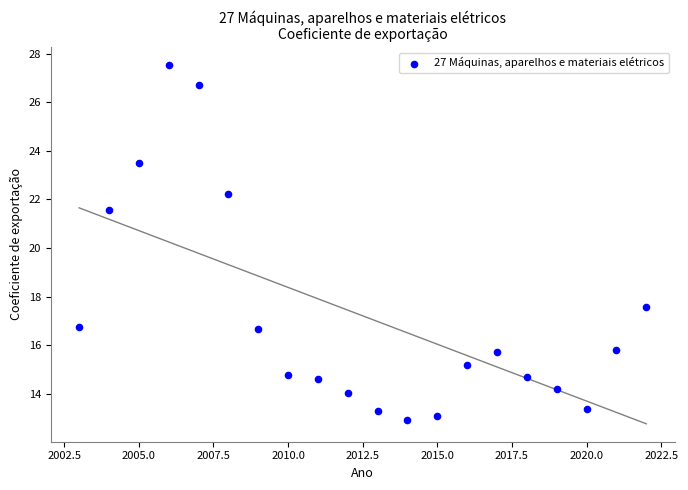

What Y value in the scatter plot is closest to 20?

21.6